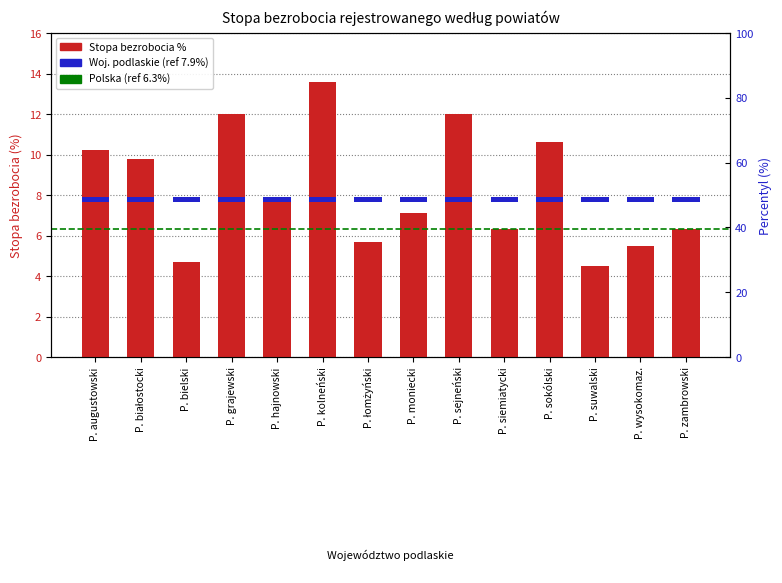

Which has a higher value, P. sokólski or P. siemiatycki?

P. sokólski